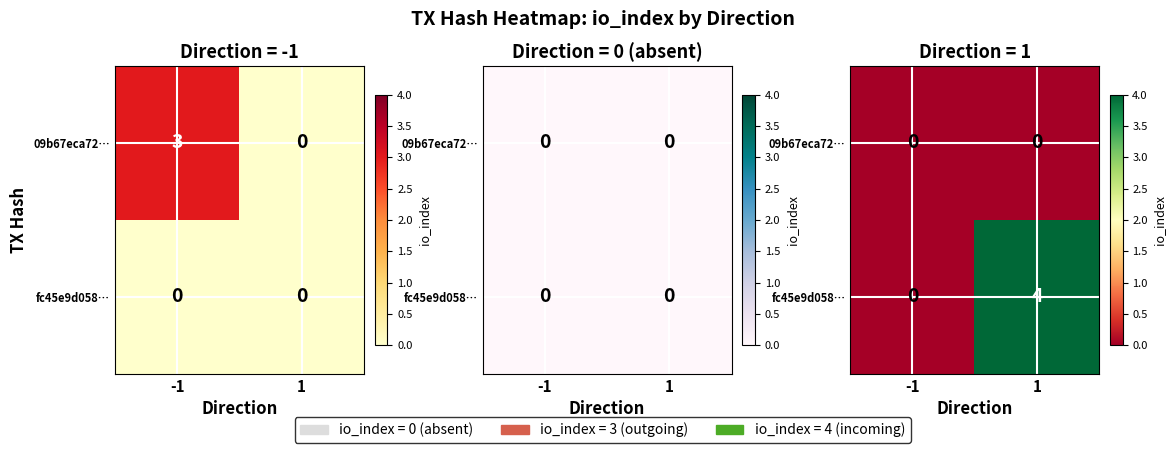

Rank the series by their average value, from lowest to highest.

09b67eca72…, fc45e9d058…